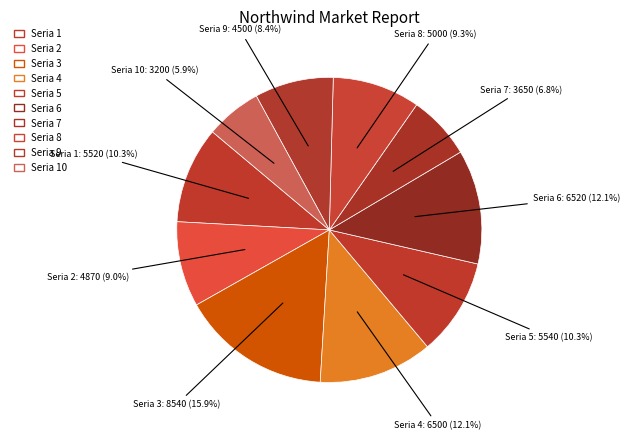

Is it true that Seria 6 is 4% of the pie?

False